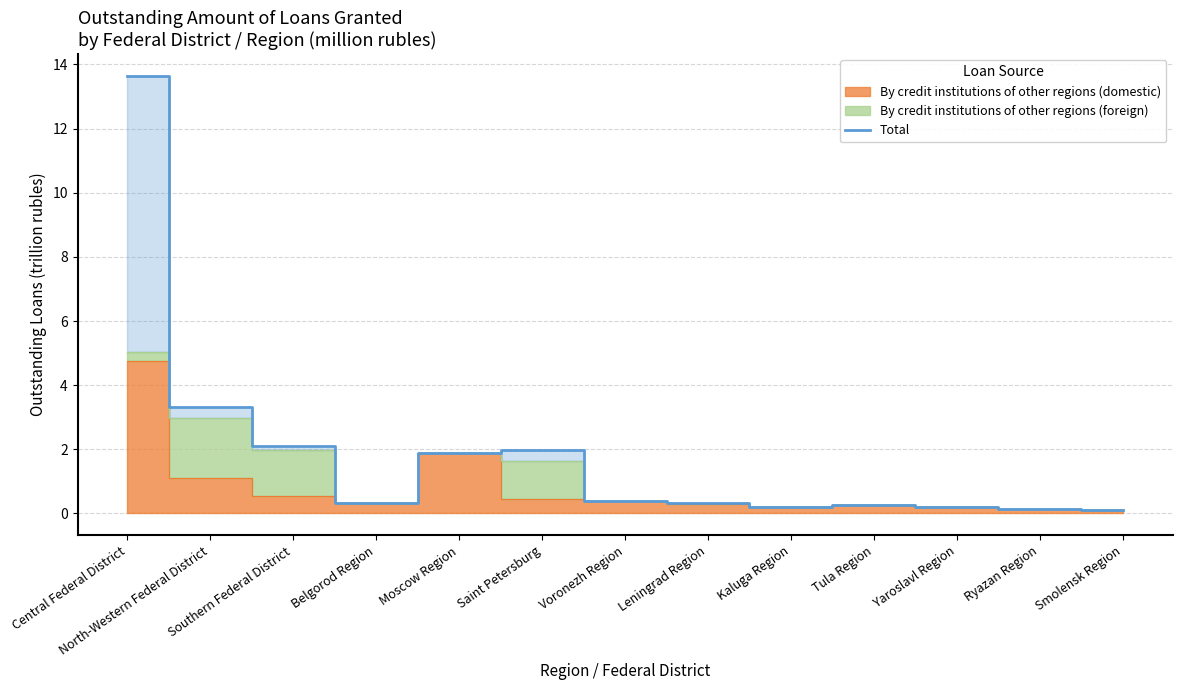

What is the value of the 11th point from the left?

0.2